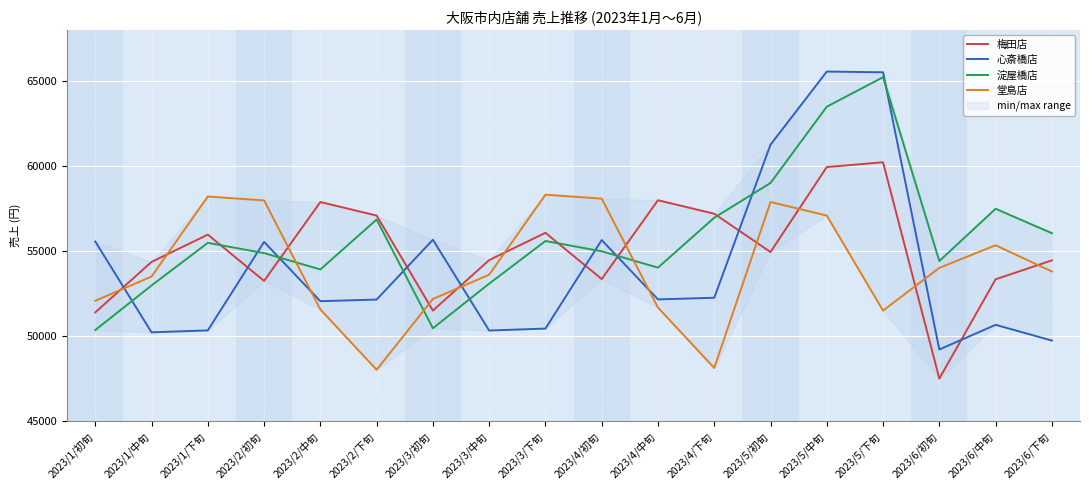

What are all the series names shown in the legend?

梅田店, 心斎橋店, 淀屋橋店, 堂島店